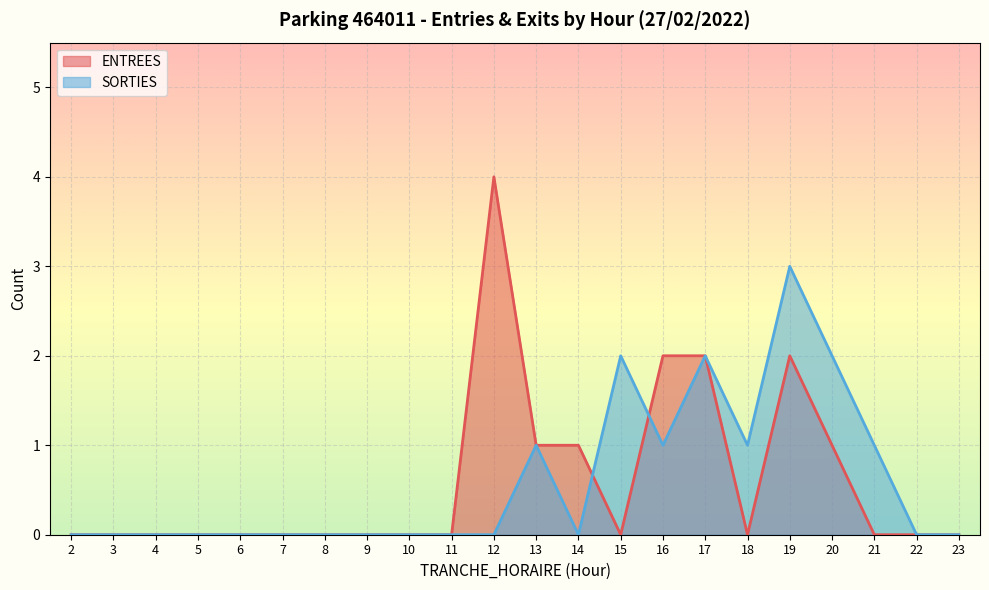

What is the sum of all SORTIES values?

13